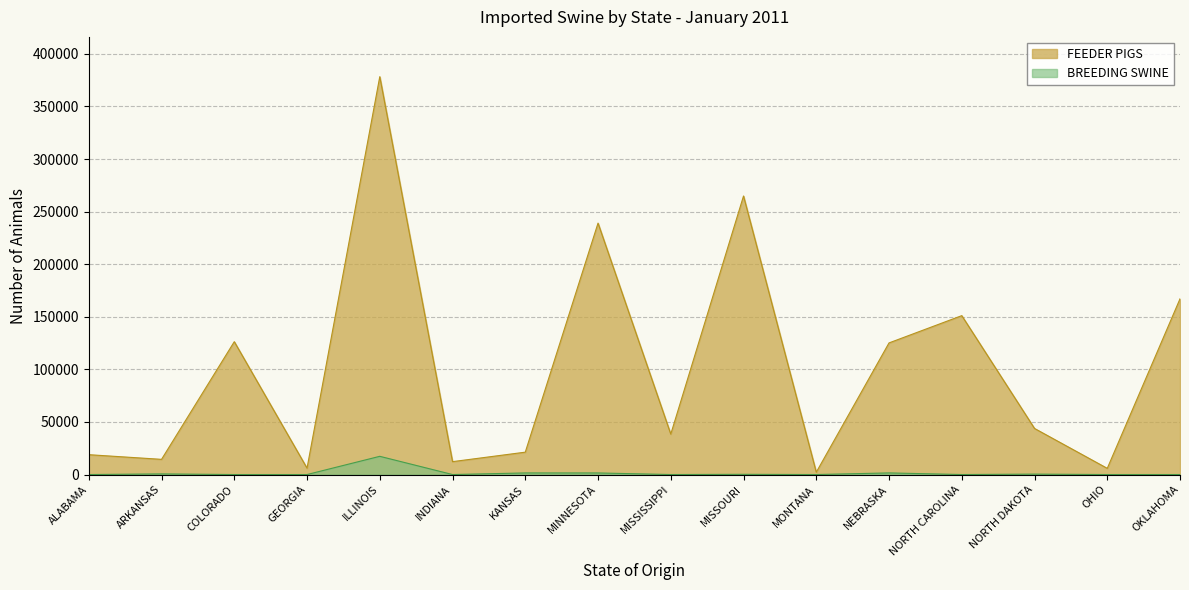

How many values in the FEEDER PIGS series exceed 43815?

7